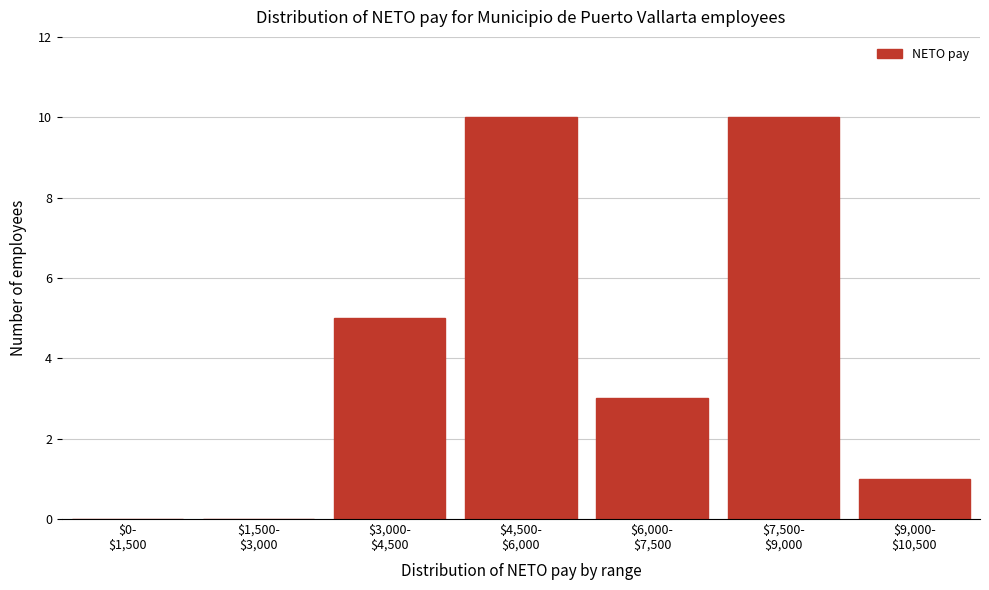

What is the sum of all values?

29